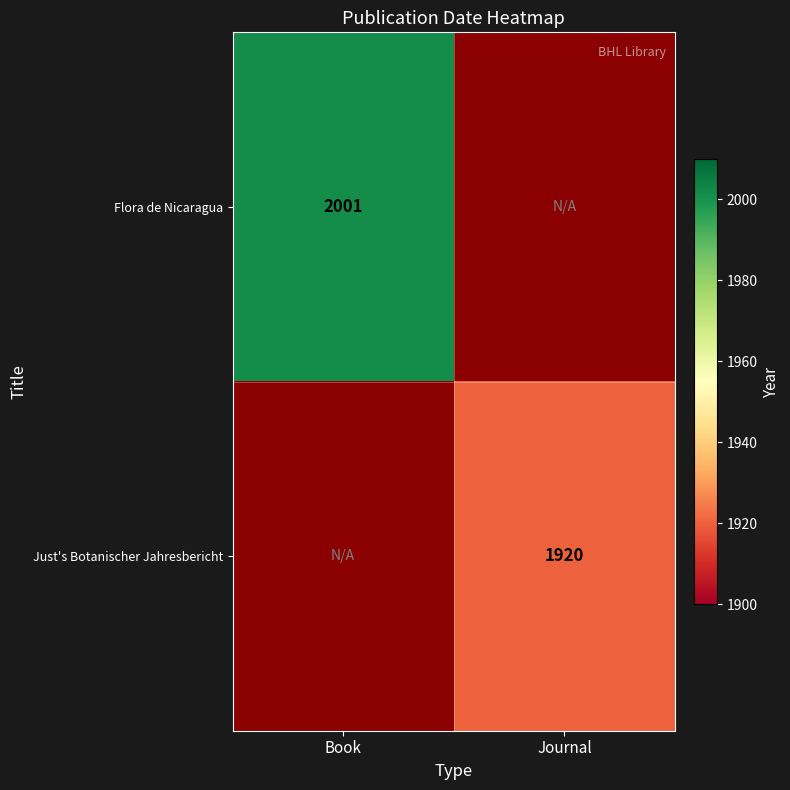

The Just's Botanischer Jahresbericht series shows 1920 at Journal. True or false?

True